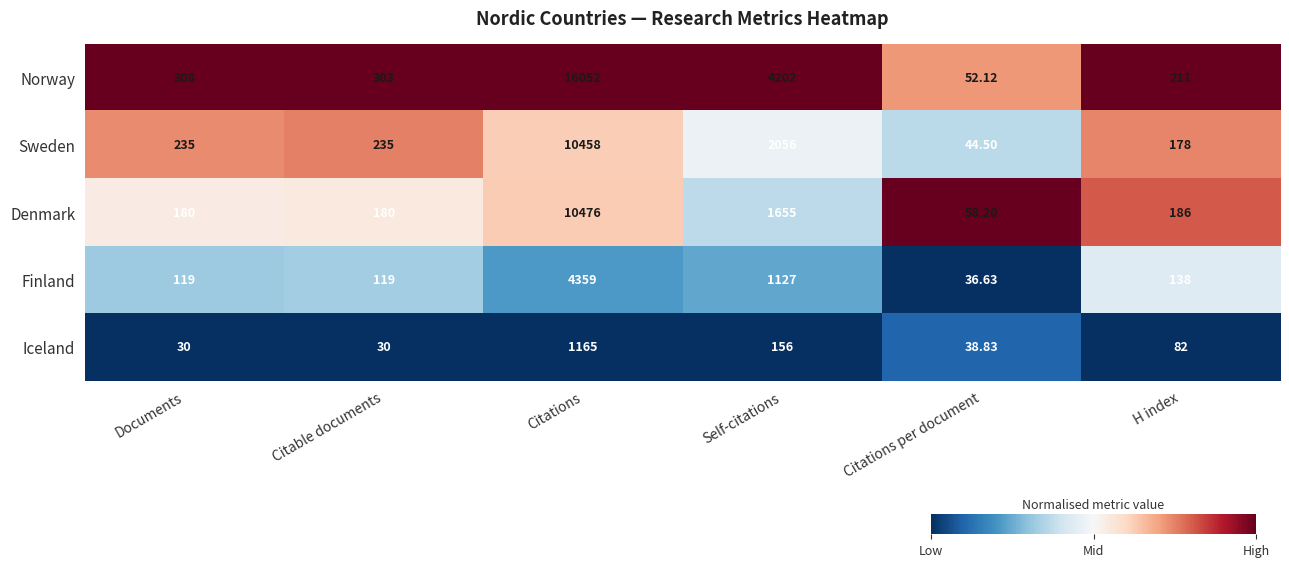

At which label does Denmark reach its peak?

Citations